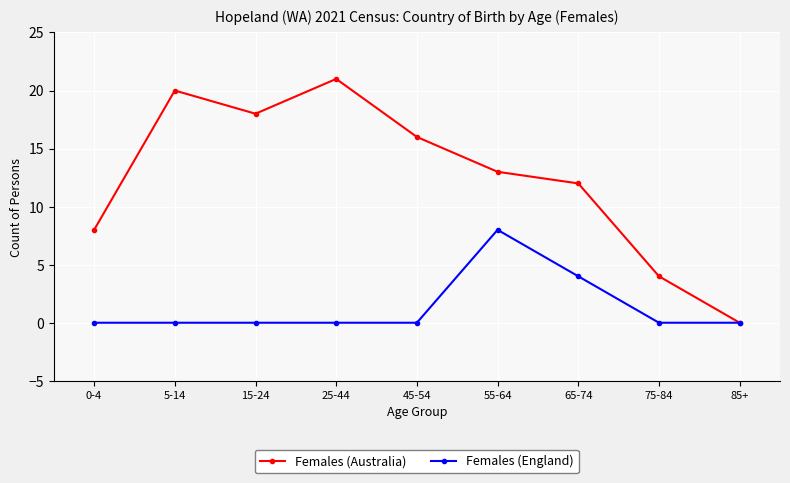

True or false: Females (Australia) has a value of 8 at 0-4.

True